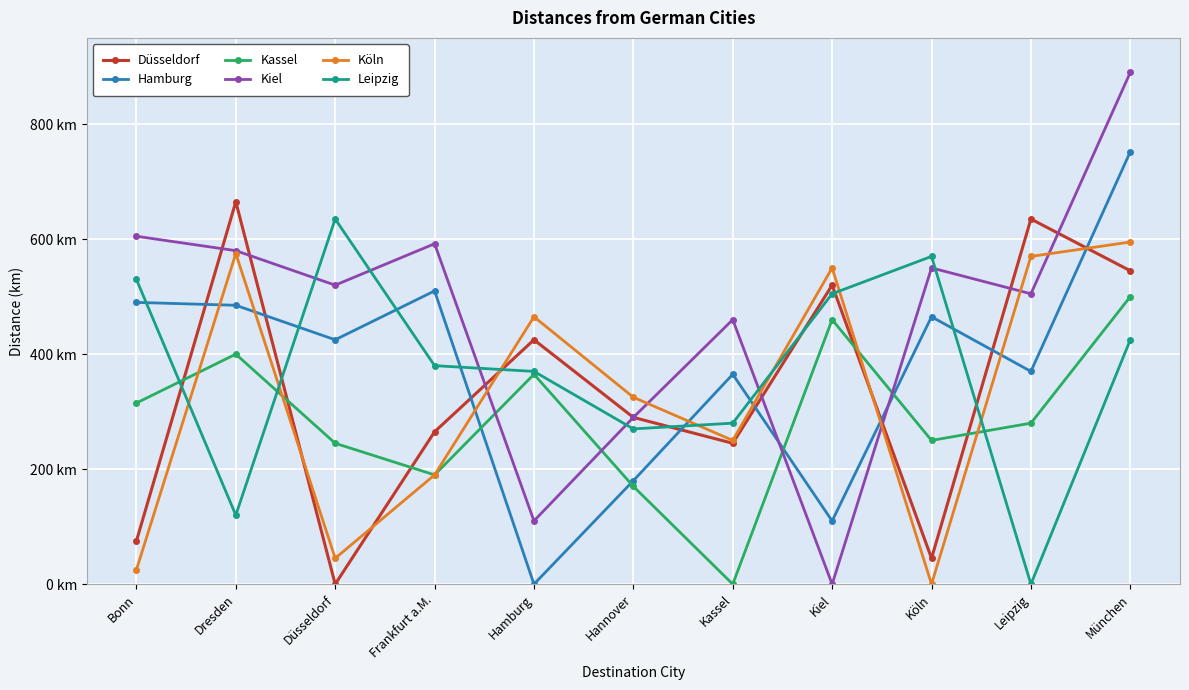

How many values in Kiel are above zero?

10